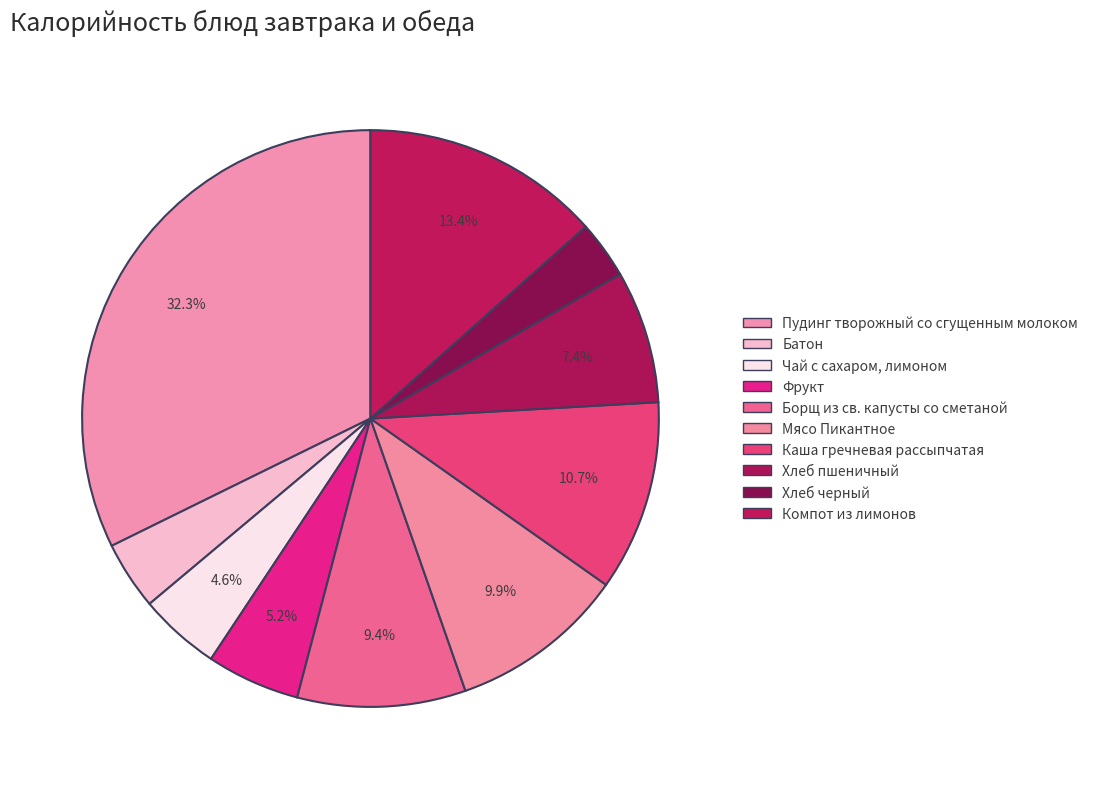

To the nearest percent, what is the average slice percentage?

10%